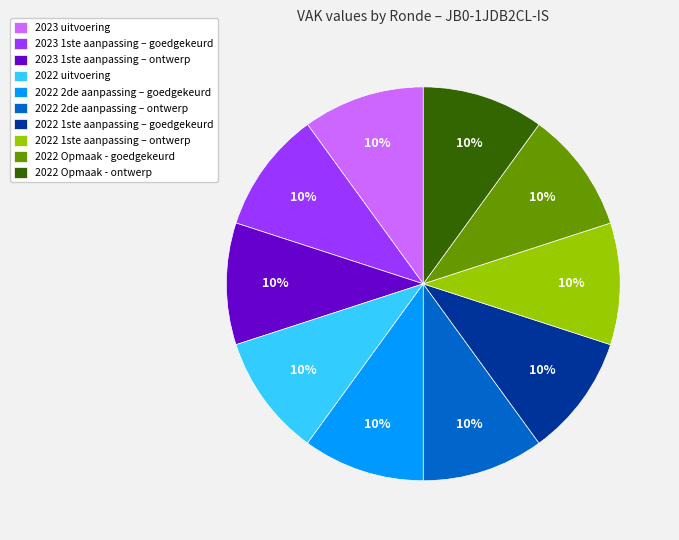

What is the ratio of the value at 2022 Opmaak - goedgekeurd to the value at 2022 1ste aanpassing – goedgekeurd?

1.0